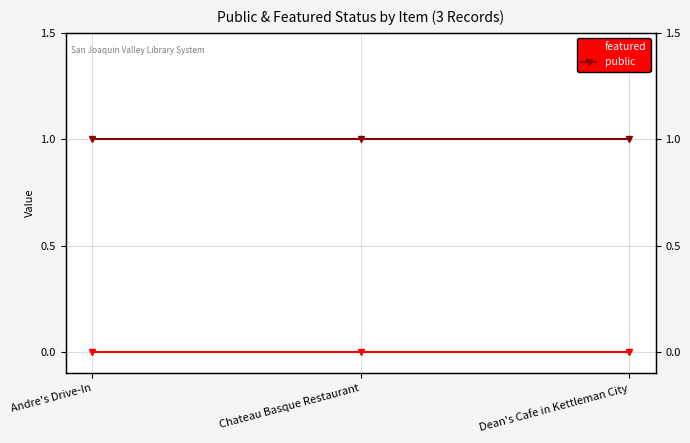

How many lines are shown in the chart?

2